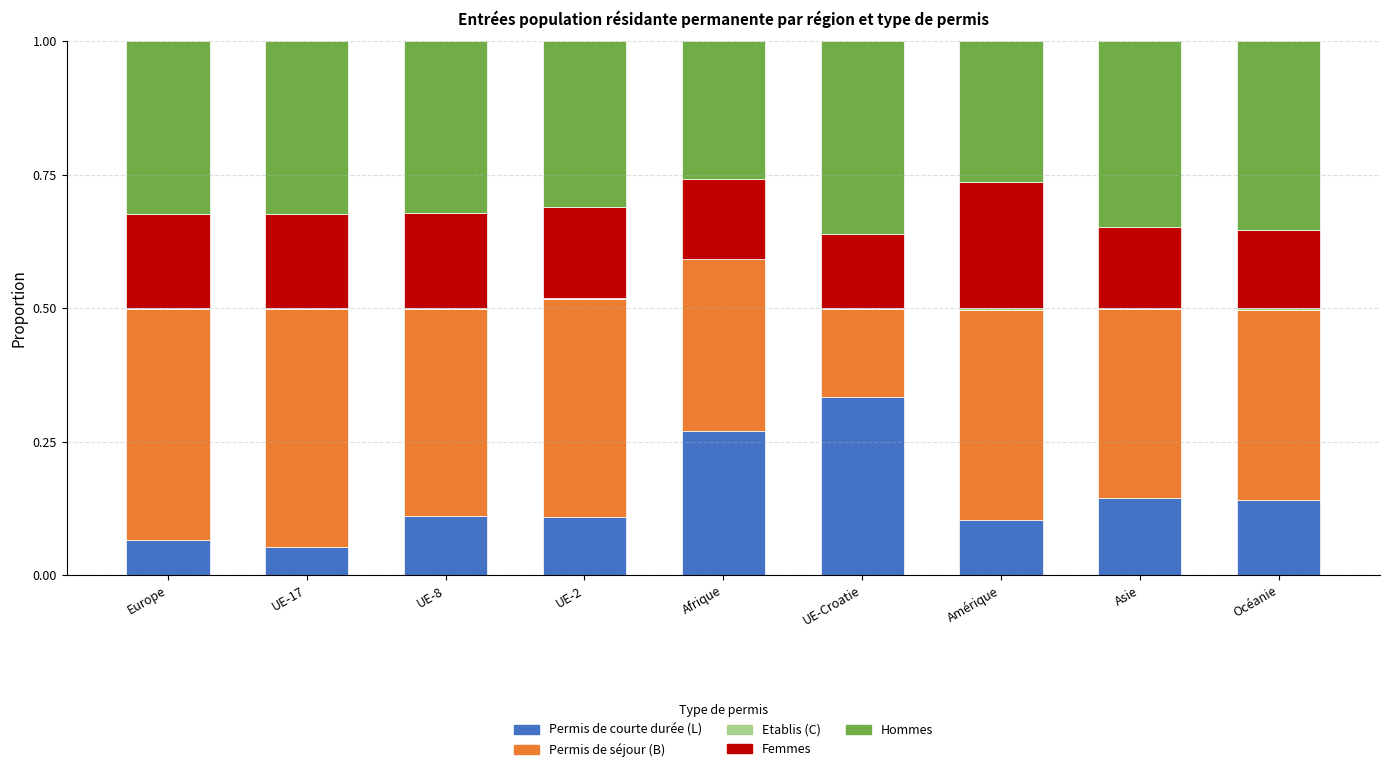

The Permis de courte durée (L) series shows 0.1 at Asie. True or false?

True